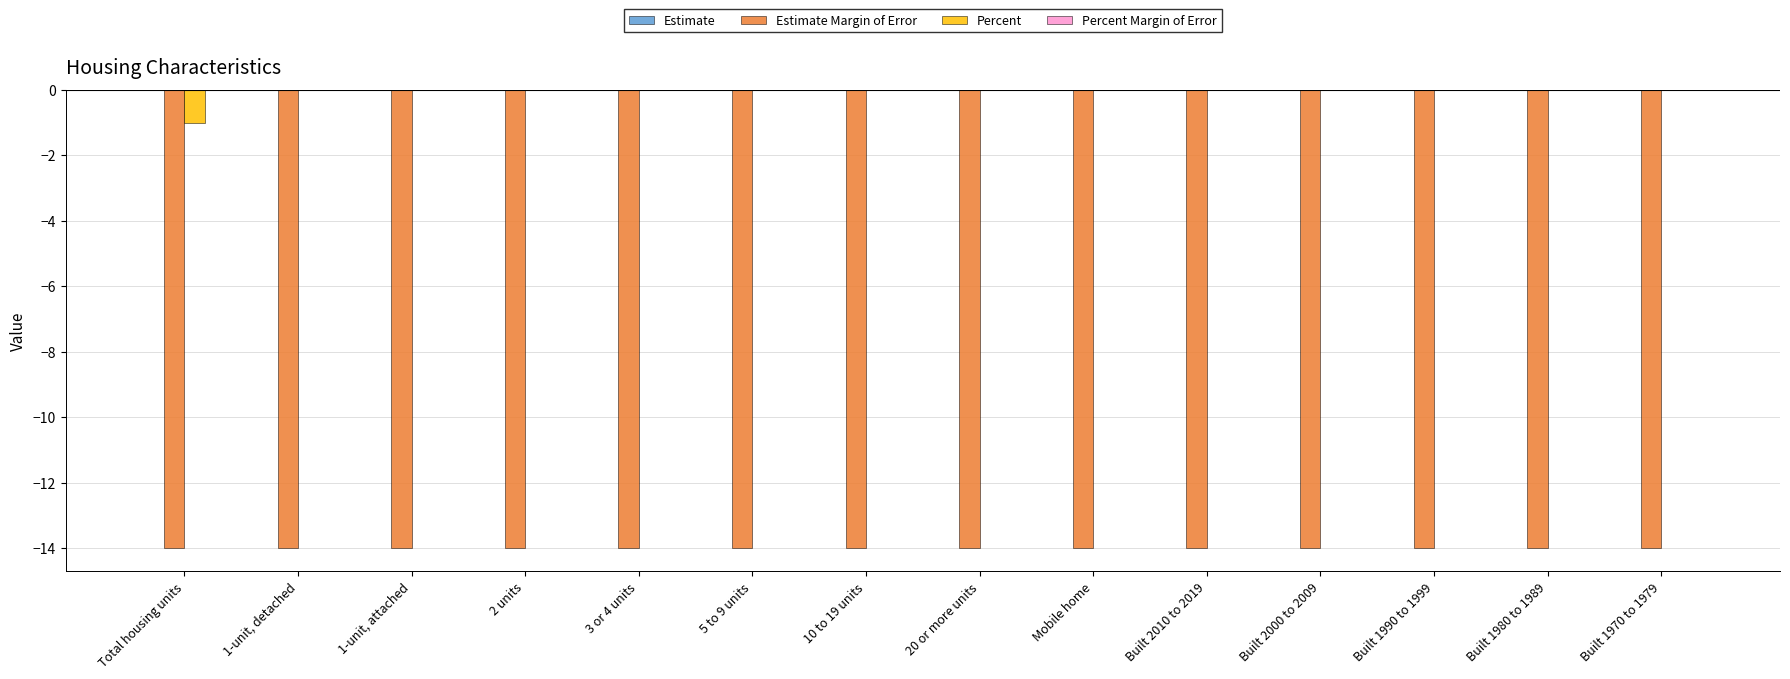

Reading left to right, transcribe all the data shown in this chart.

Estimate Margin of Error: Total housing units=-14	1-unit, detached=-14	1-unit, attached=-14	2 units=-14	3 or 4 units=-14	5 to 9 units=-14	10 to 19 units=-14	20 or more units=-14	Mobile home=-14	Built 2010 to 2019=-14	Built 2000 to 2009=-14	Built 1990 to 1999=-14	Built 1980 to 1989=-14	Built 1970 to 1979=-14
Percent: Total housing units=-1	1-unit, detached=0	1-unit, attached=0	2 units=0	3 or 4 units=0	5 to 9 units=0	10 to 19 units=0	20 or more units=0	Mobile home=0	Built 2010 to 2019=0	Built 2000 to 2009=0	Built 1990 to 1999=0	Built 1980 to 1989=0	Built 1970 to 1979=0